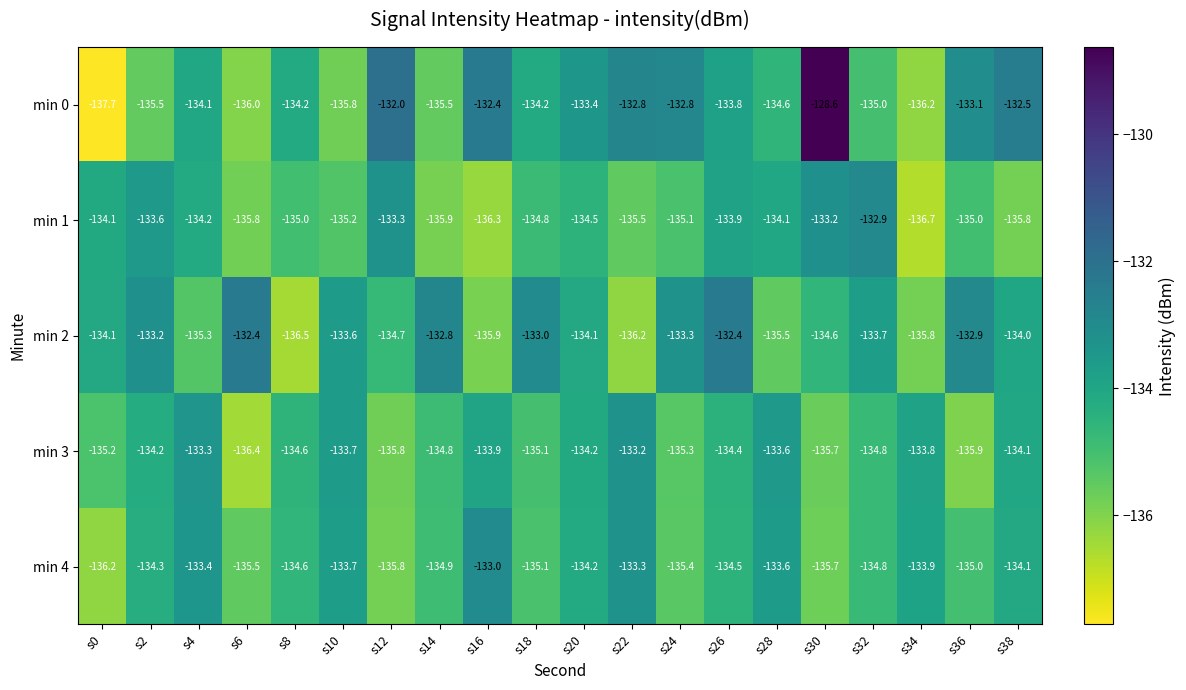

What is the total value across all series at s6?

-676.1